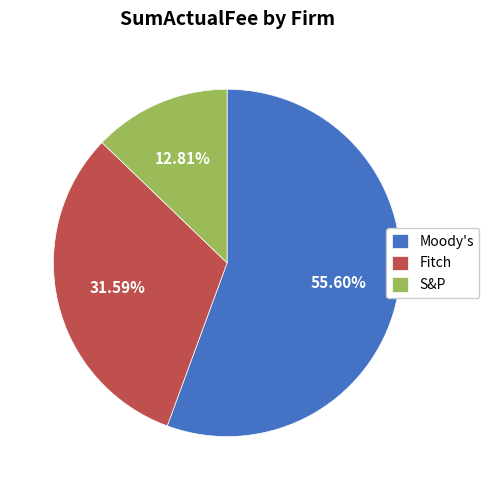

What is the ratio of the value at Moody's to the value at Fitch?

1.8